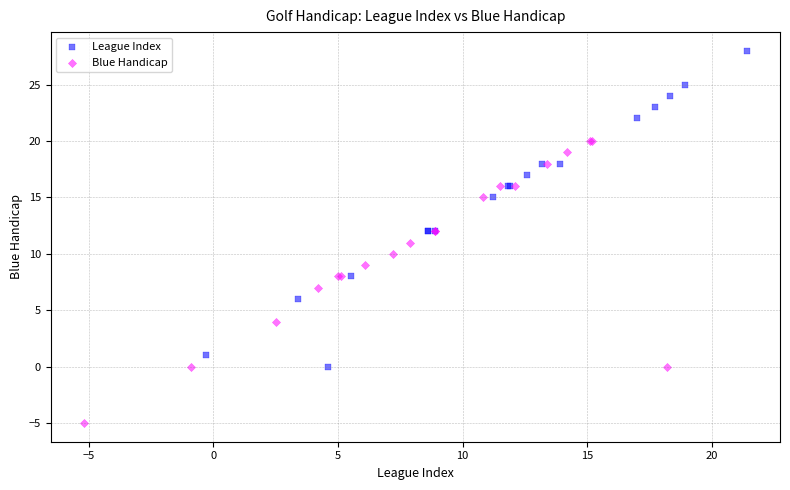

Which series has the largest Y range (max minus min)?

League Index